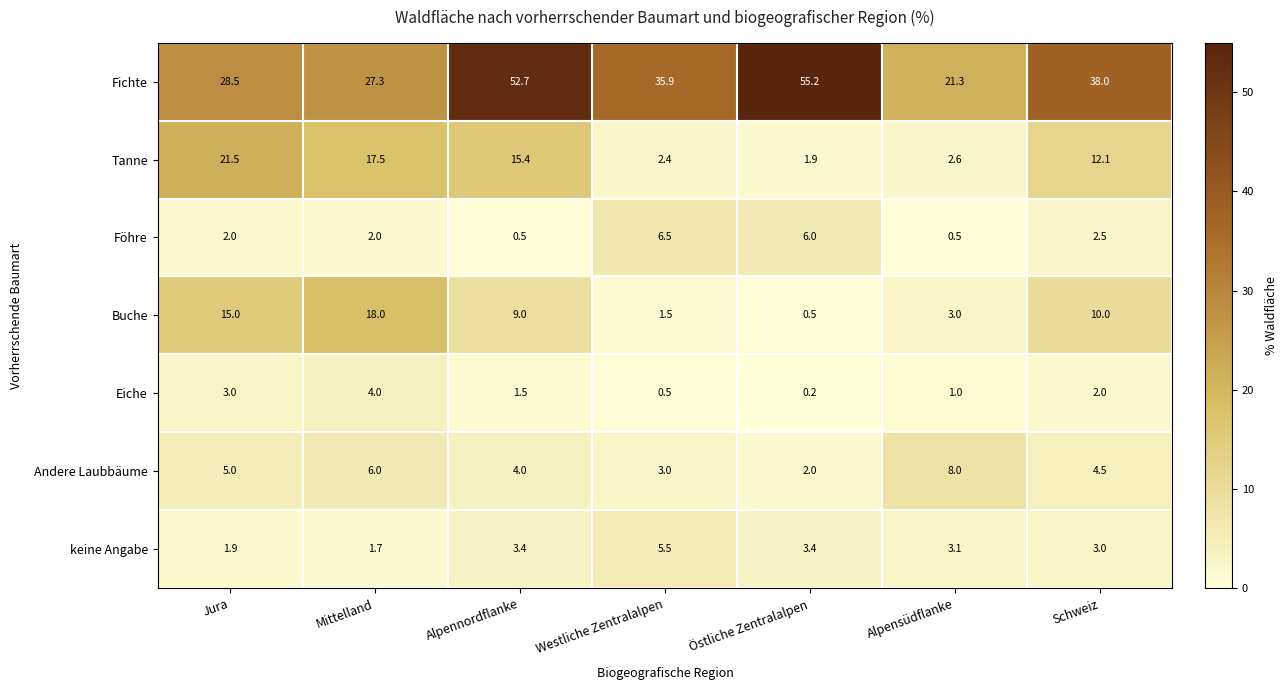

What is the greatest value displayed?

55.2